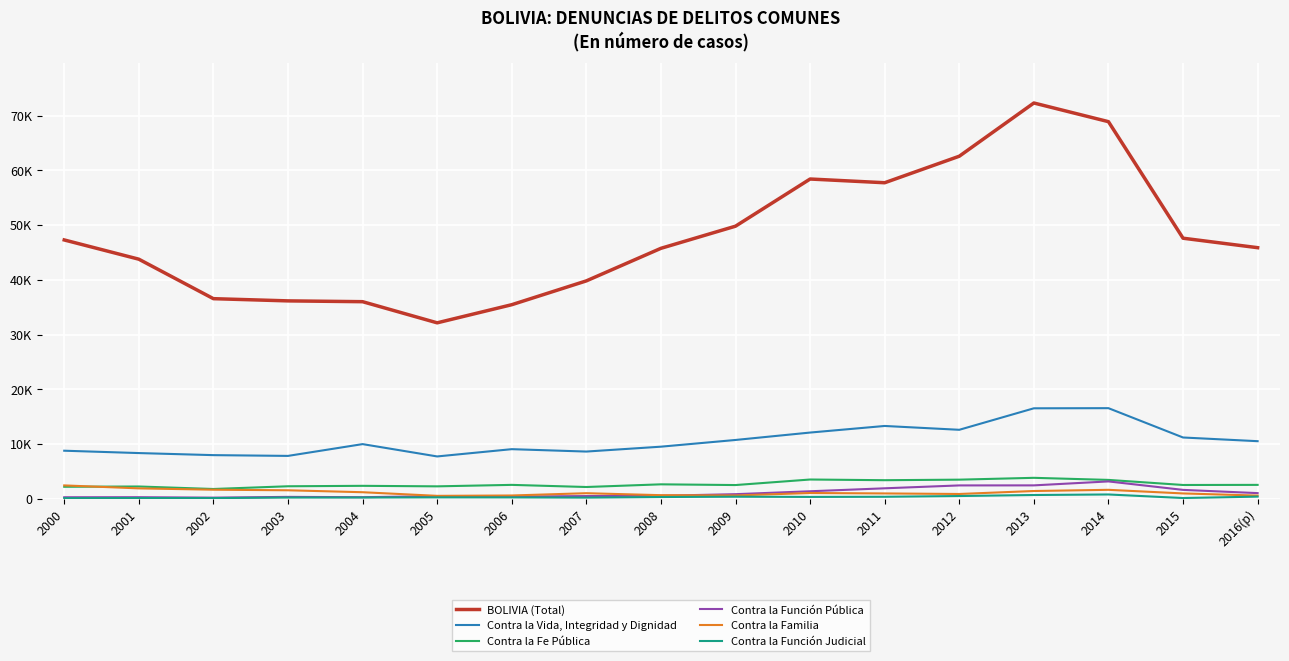

Between 2004 and 2012, which series saw the biggest shift?

BOLIVIA (Total)